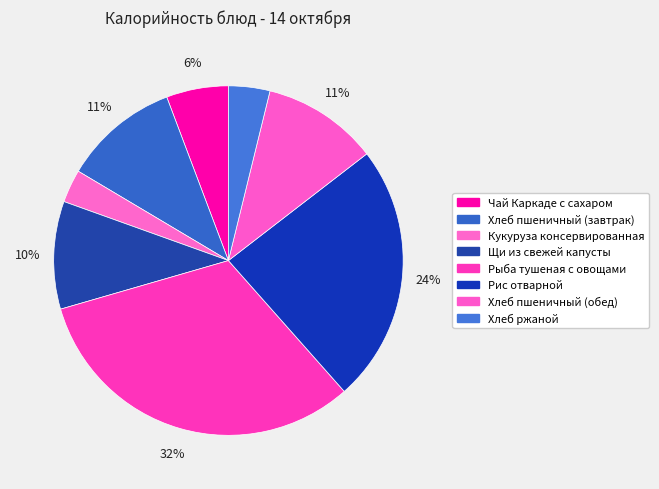

What is the smallest slice in the pie chart?

Кукуруза консервированная